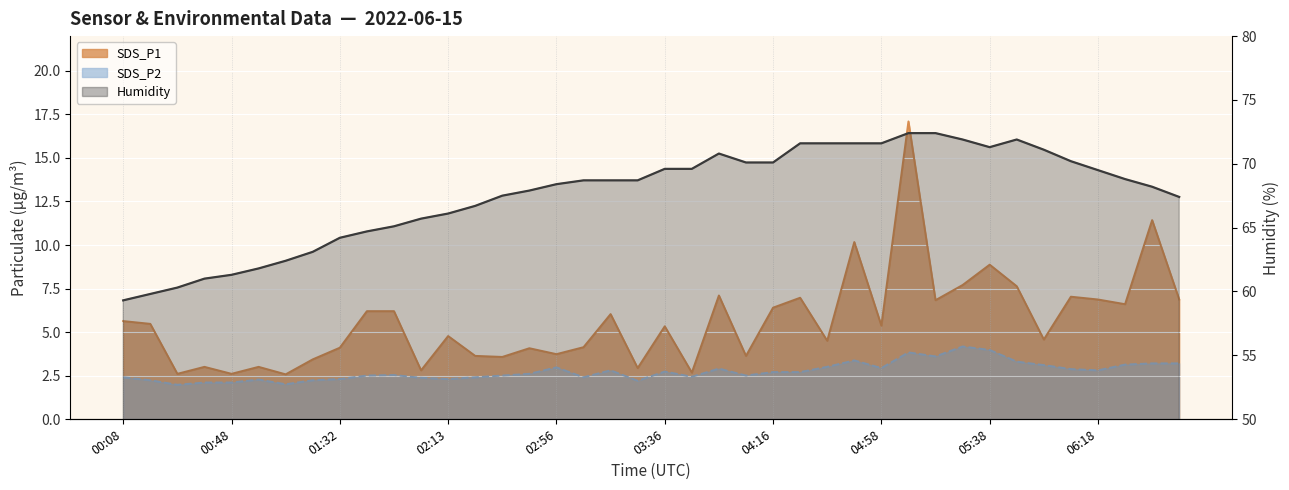

What is the difference between the Humidity values at 03:06 and 04:16?

1.4